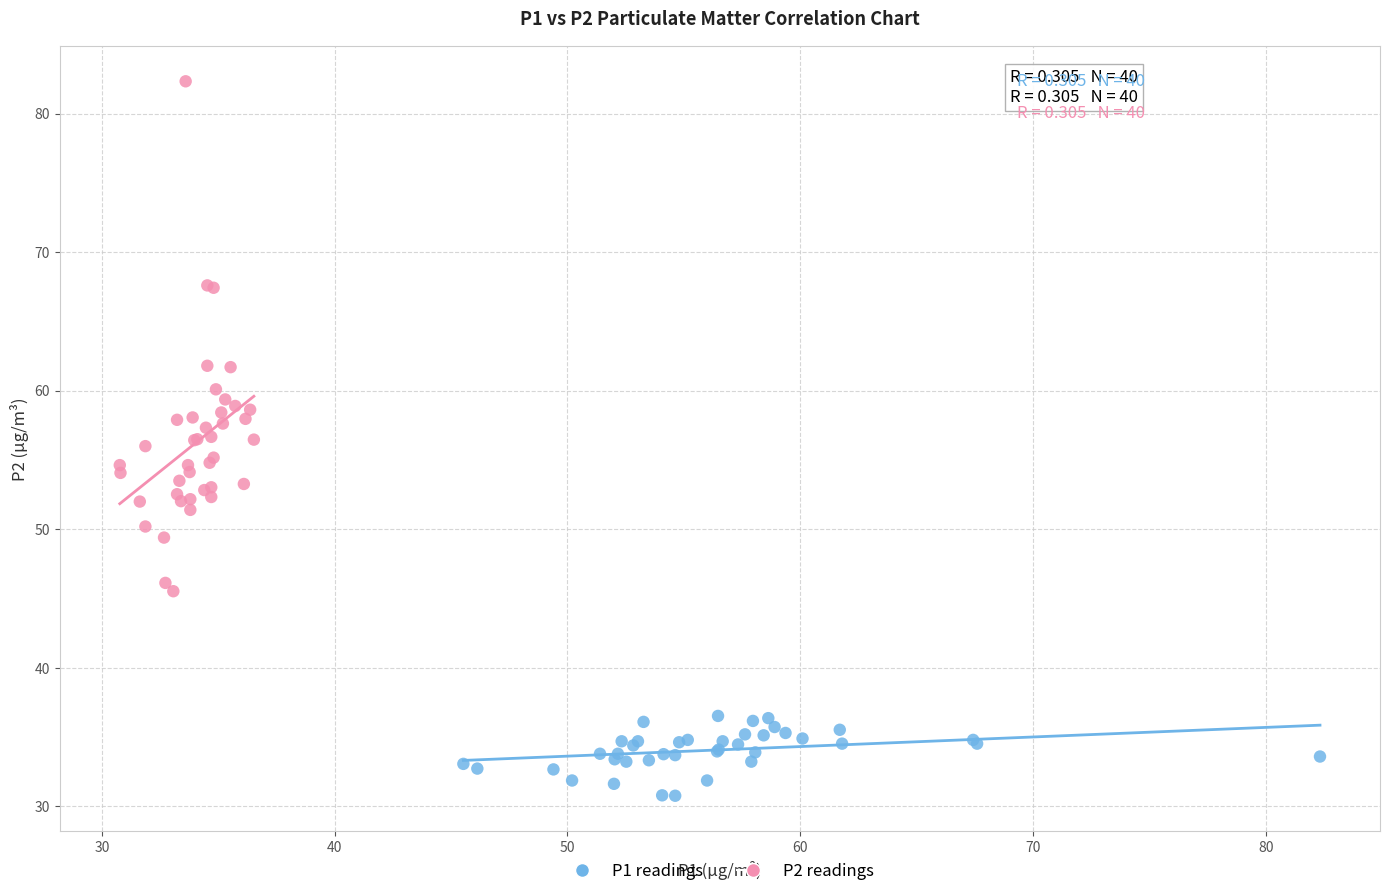

Which series reaches the maximum Y coordinate?

P2 readings